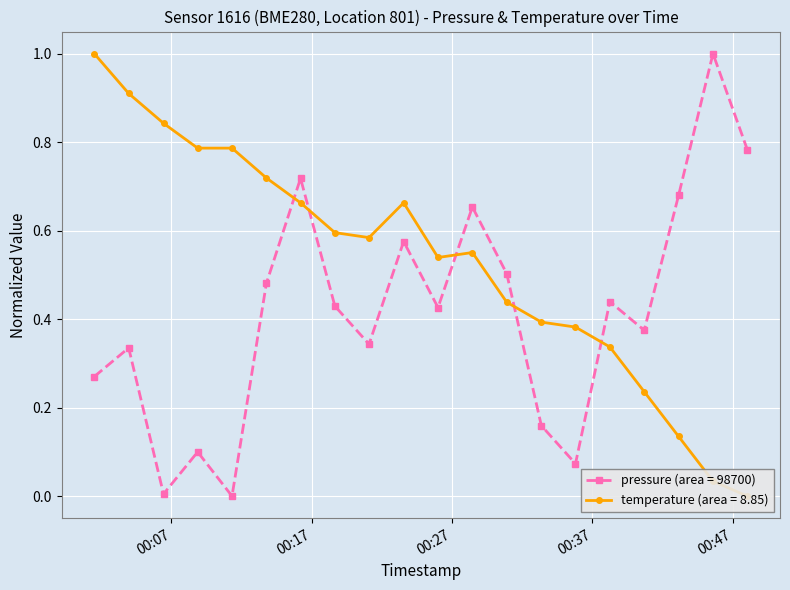

What is the spread (max minus min) of values at 2023-04-26T00:01:30?

0.7